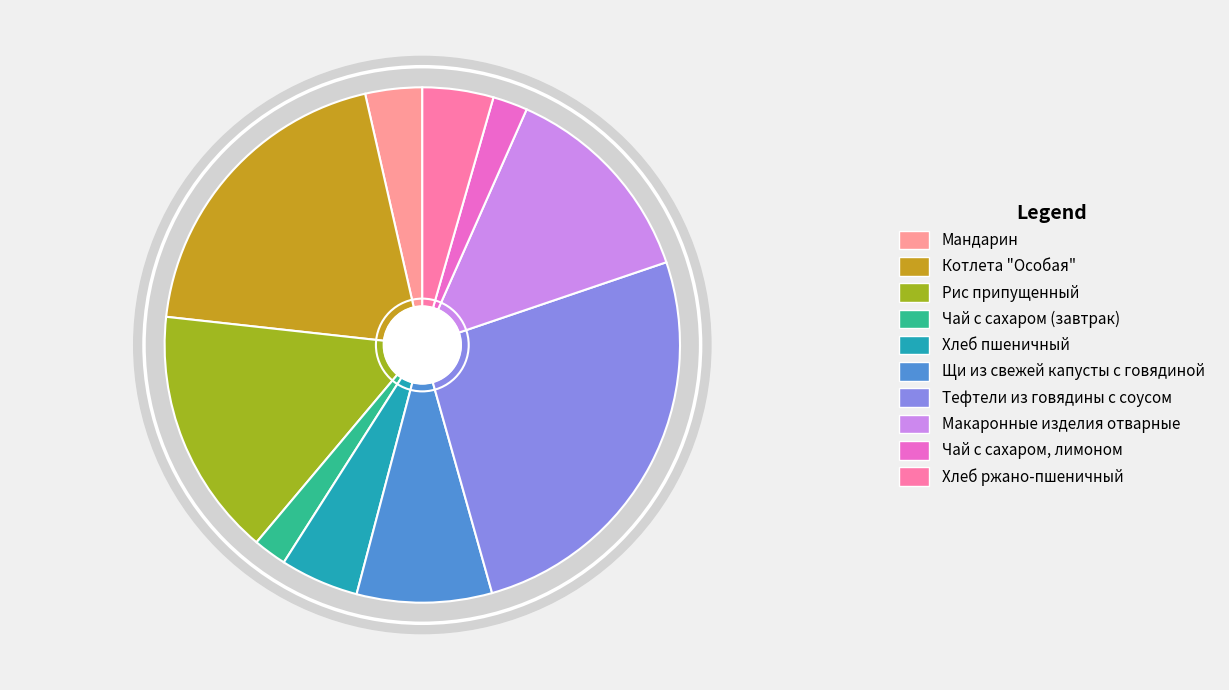

Does Рис припущенный account for over 50% of the chart?

No